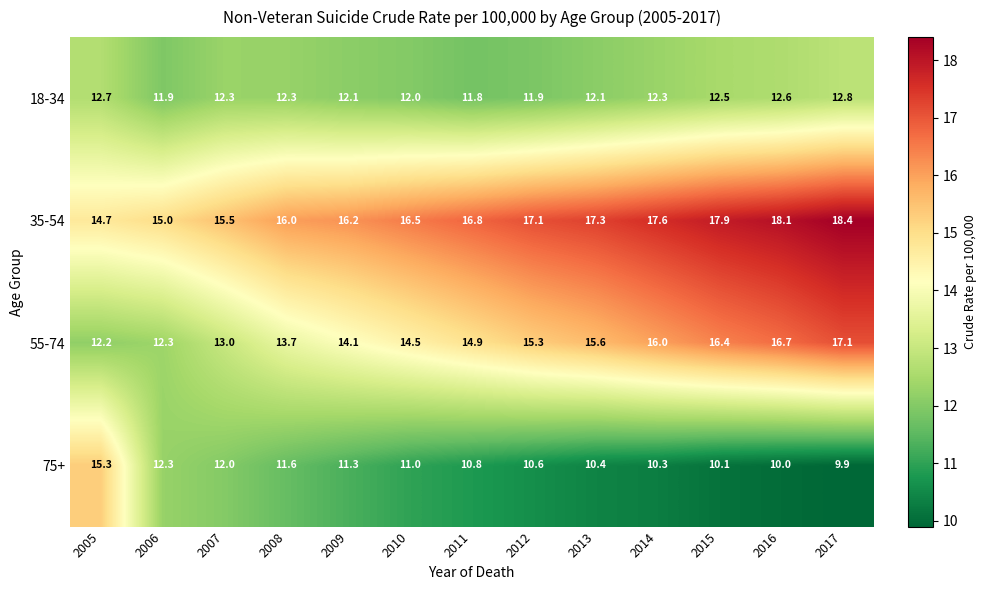

Which series has the widest spread of values?

75+